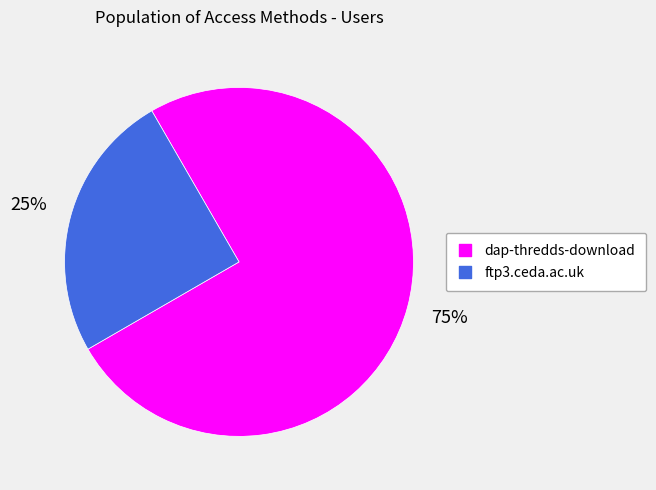

Count the number of slices in the pie.

2